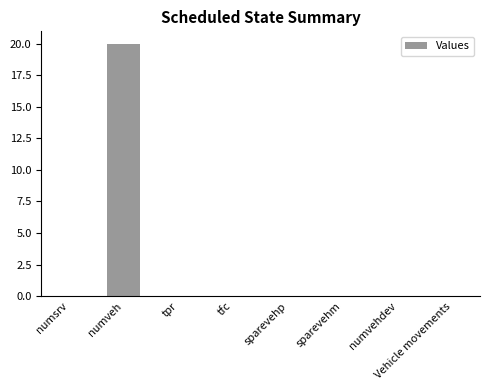

True or false: the data shows 0 at tpr.

True